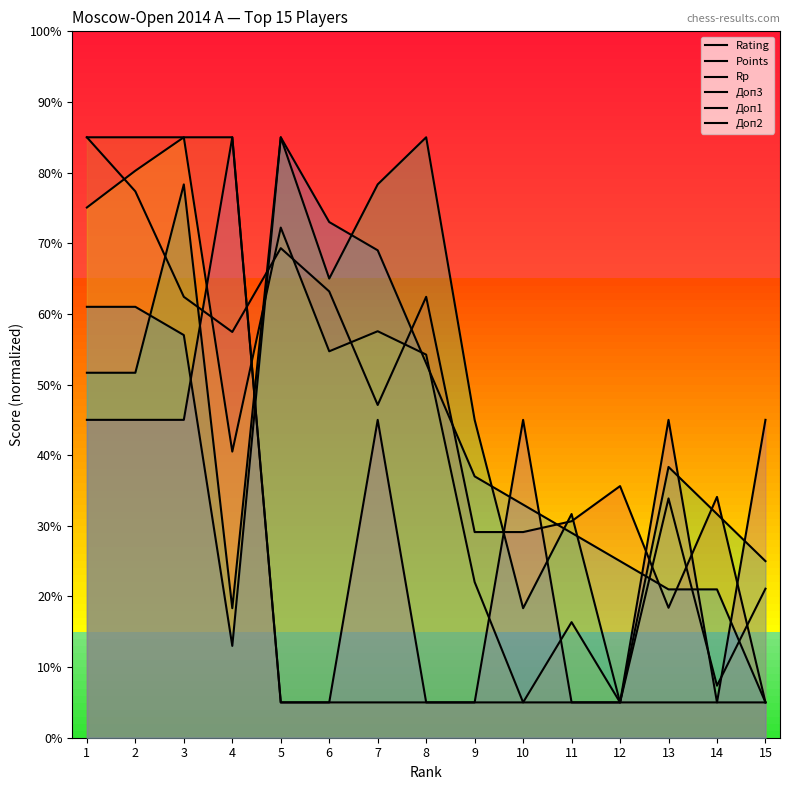

Rank the categories by Rating value from highest to lowest.

1, 2, 5, 6, 3, 8, 4, 7, 12, 14, 11, 9, 10, 13, 15